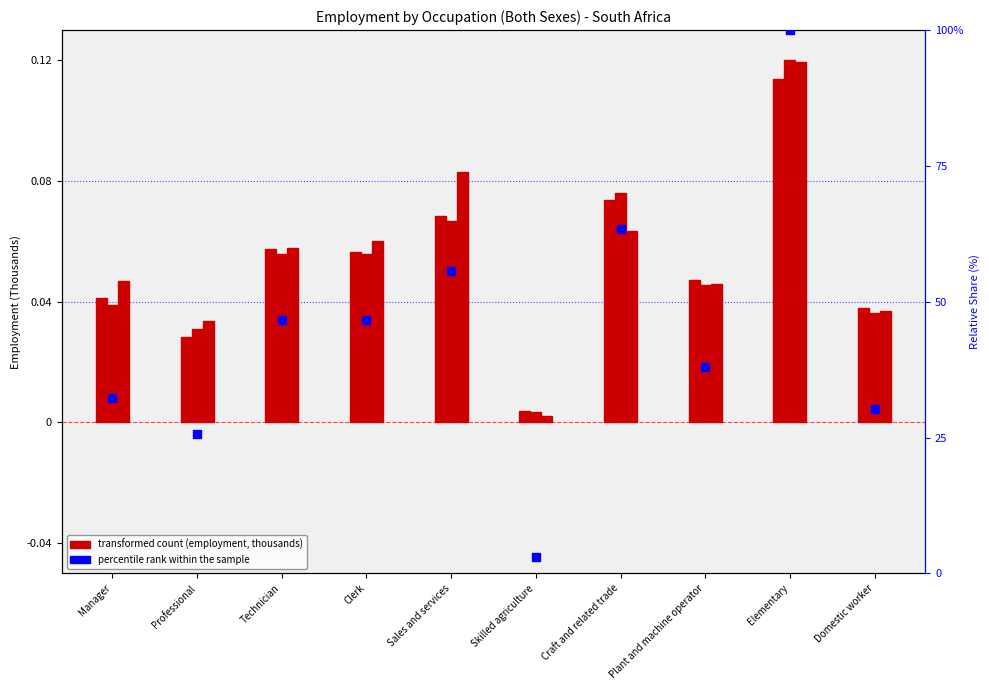

Is the value of percentile rank within the sample at Elementary greater than the value of Jul-Sep 2008 at Elementary?

Yes